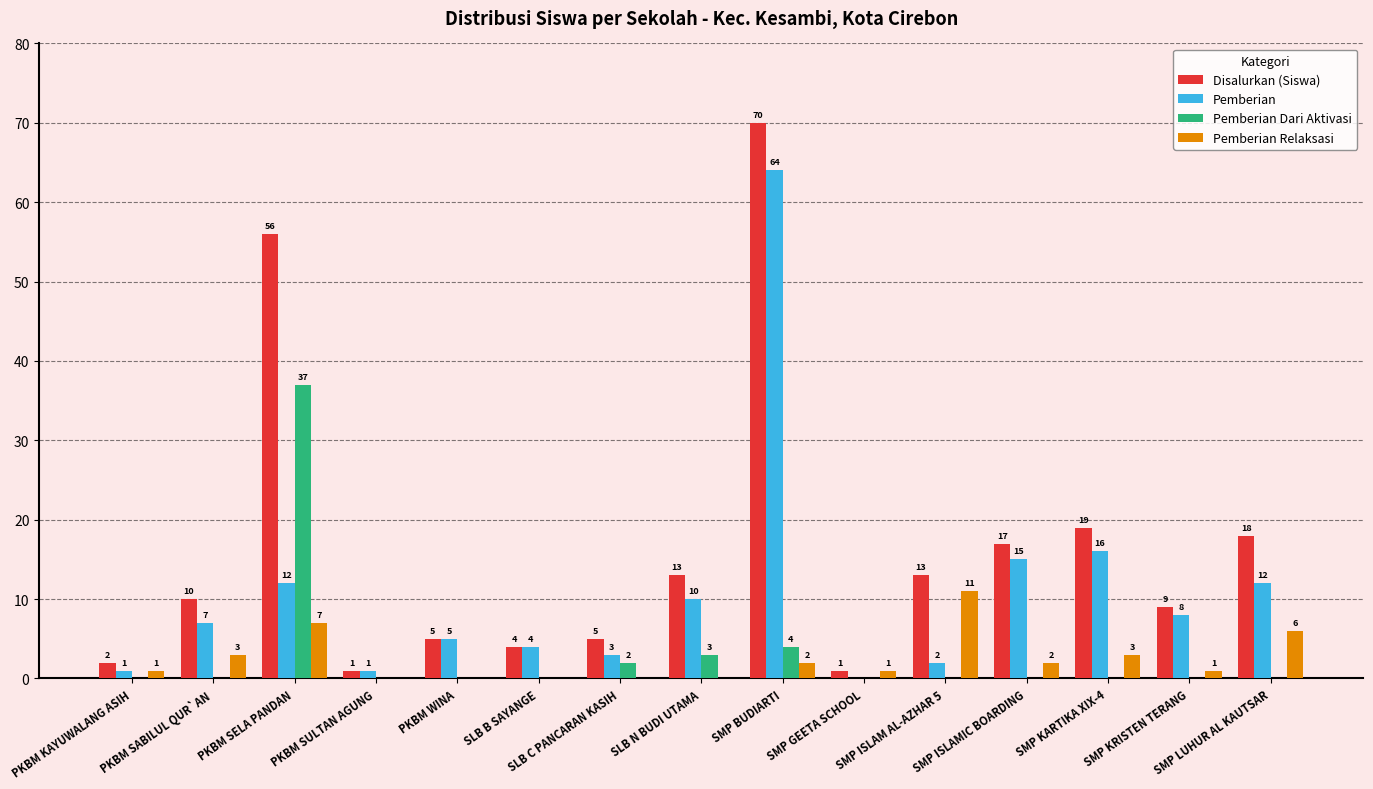

Reading left to right, list all the values displayed in this chart.

Disalurkan (Siswa): PKBM KAYUWALANG ASIH=2	PKBM SABILUL QUR`AN=10	PKBM SELA PANDAN=56	PKBM SULTAN AGUNG=1	PKBM WINA=5	SLB B SAYANGE=4	SLB C PANCARAN KASIH=5	SLB N BUDI UTAMA=13	SMP BUDIARTI=70	SMP GEETA SCHOOL=1	SMP ISLAM AL-AZHAR 5=13	SMP ISLAMIC BOARDING=17	SMP KARTIKA XIX-4=19	SMP KRISTEN TERANG=9	SMP LUHUR AL KAUTSAR=18
Pemberian: PKBM KAYUWALANG ASIH=1	PKBM SABILUL QUR`AN=7	PKBM SELA PANDAN=12	PKBM SULTAN AGUNG=1	PKBM WINA=5	SLB B SAYANGE=4	SLB C PANCARAN KASIH=3	SLB N BUDI UTAMA=10	SMP BUDIARTI=64	SMP GEETA SCHOOL=0	SMP ISLAM AL-AZHAR 5=2	SMP ISLAMIC BOARDING=15	SMP KARTIKA XIX-4=16	SMP KRISTEN TERANG=8	SMP LUHUR AL KAUTSAR=12
Pemberian Dari Aktivasi: PKBM KAYUWALANG ASIH=0	PKBM SABILUL QUR`AN=0	PKBM SELA PANDAN=37	PKBM SULTAN AGUNG=0	PKBM WINA=0	SLB B SAYANGE=0	SLB C PANCARAN KASIH=2	SLB N BUDI UTAMA=3	SMP BUDIARTI=4	SMP GEETA SCHOOL=0	SMP ISLAM AL-AZHAR 5=0	SMP ISLAMIC BOARDING=0	SMP KARTIKA XIX-4=0	SMP KRISTEN TERANG=0	SMP LUHUR AL KAUTSAR=0
Pemberian Relaksasi: PKBM KAYUWALANG ASIH=1	PKBM SABILUL QUR`AN=3	PKBM SELA PANDAN=7	PKBM SULTAN AGUNG=0	PKBM WINA=0	SLB B SAYANGE=0	SLB C PANCARAN KASIH=0	SLB N BUDI UTAMA=0	SMP BUDIARTI=2	SMP GEETA SCHOOL=1	SMP ISLAM AL-AZHAR 5=11	SMP ISLAMIC BOARDING=2	SMP KARTIKA XIX-4=3	SMP KRISTEN TERANG=1	SMP LUHUR AL KAUTSAR=6